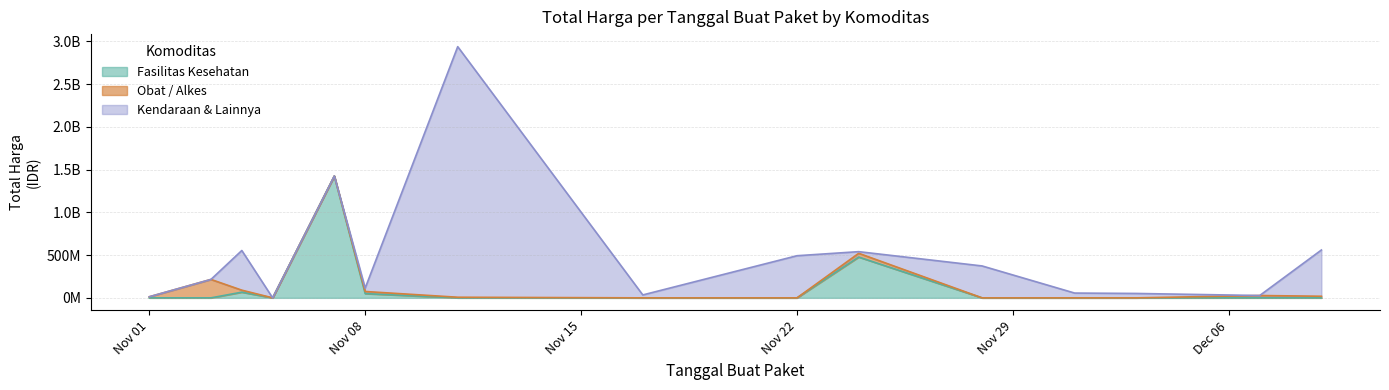

Reading left to right, what are all the values shown in this chart?

Fasilitas Kesehatan: 2021-11-01=0	2021-11-03=0	2021-11-04=66441200	2021-11-05=0	2021-11-07=1425867900	2021-11-08=49730040	2021-11-11=0	2021-11-17=0	2021-11-22=0	2021-11-24=477600000	2021-11-28=0	2021-12-01=0	2021-12-03=0	2021-12-07=0	2021-12-09=0
Obat / Alkes: 2021-11-01=12787500	2021-11-03=215653270	2021-11-04=23653000	2021-11-05=0	2021-11-07=0	2021-11-08=24693960	2021-11-11=7401240	2021-11-17=0	2021-11-22=0	2021-11-24=43859200	2021-11-28=0	2021-12-01=0	2021-12-03=0	2021-12-07=27412000	2021-12-09=18900000
Kendaraan & Lainnya: 2021-11-01=0	2021-11-03=0	2021-11-04=464002100	2021-11-05=0	2021-11-07=0	2021-11-08=39440000	2021-11-11=2931562000	2021-11-17=34292000	2021-11-22=493000000	2021-11-24=19175000	2021-11-28=373404000	2021-12-01=56152800	2021-12-03=51601000	2021-12-07=0	2021-12-09=541071000